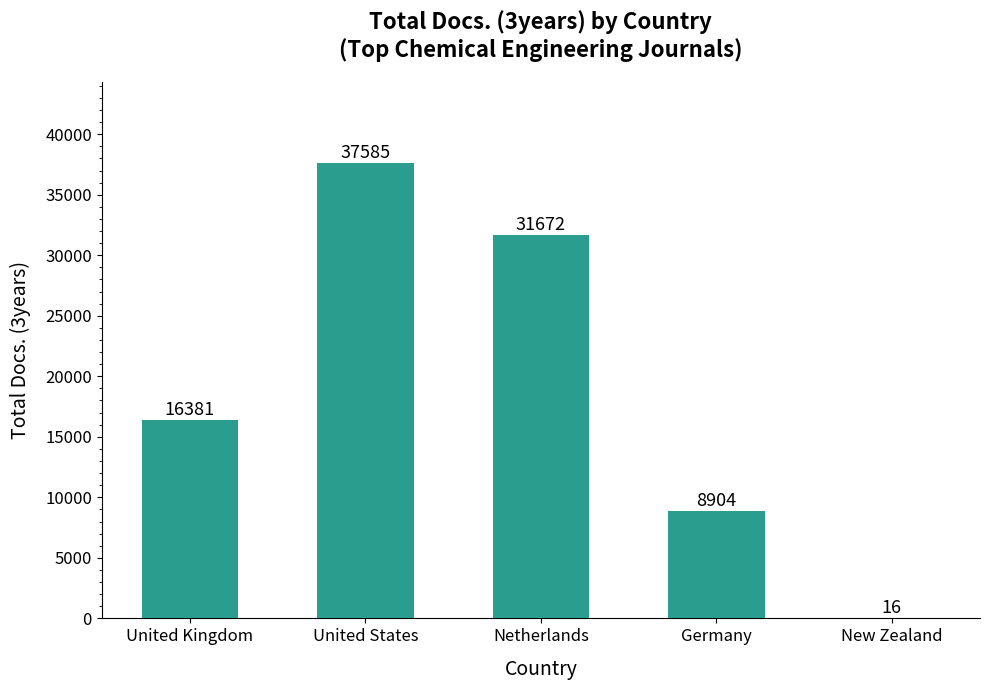

Where is the data nearest to the value 18800?

United Kingdom